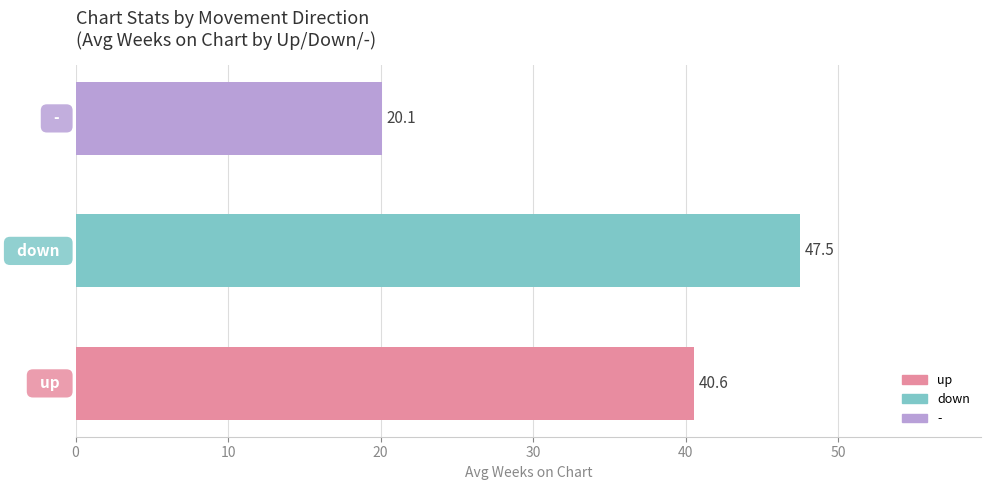

What is the greatest value displayed?

47.5